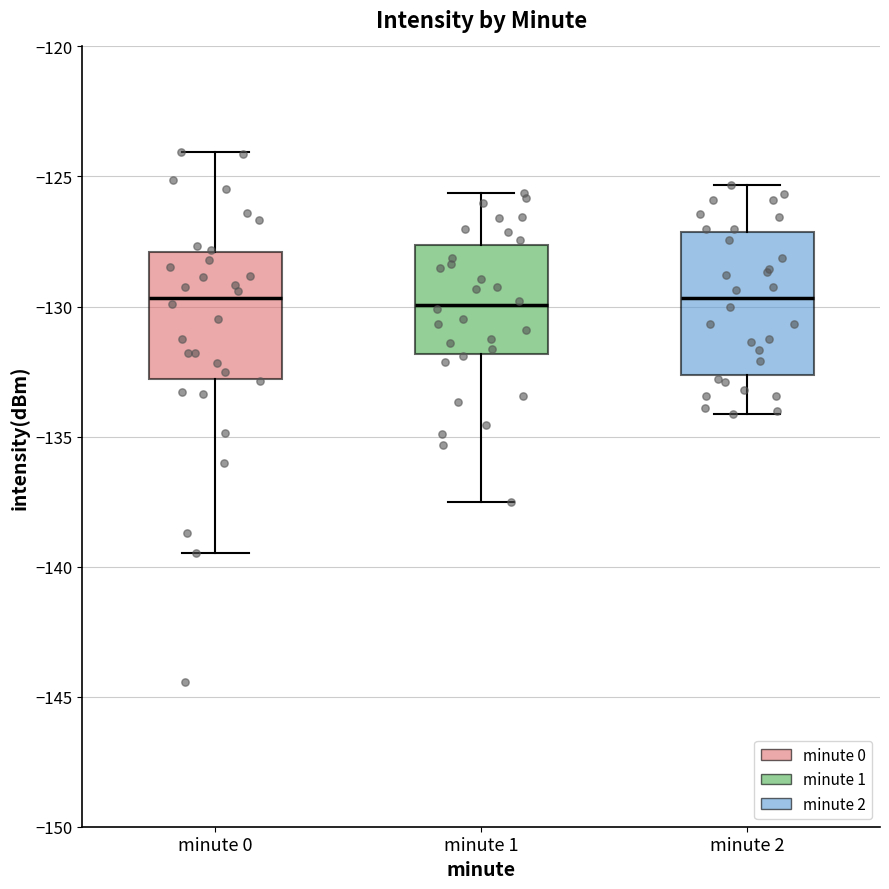

Where is the upper edge of the box for minute 1 on the y-axis? The values are not printed on the chart, so give them approximately, as read against the axis.

-127.5